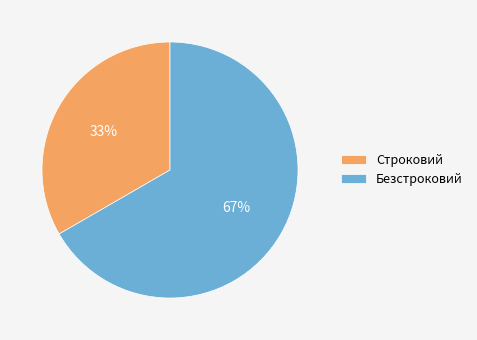

To the nearest percent, what is the combined percentage of Строковий and Безстроковий?

100%